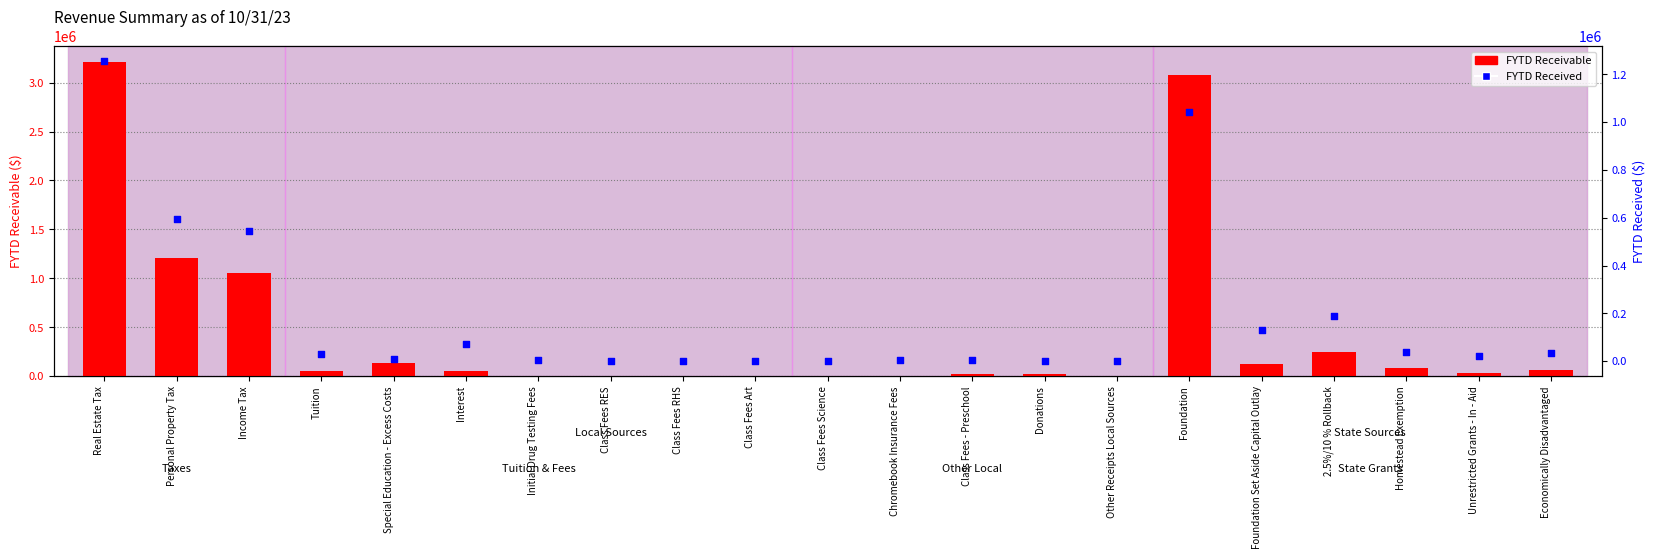

Which series has the largest total across all categories?

FYTD Receivable